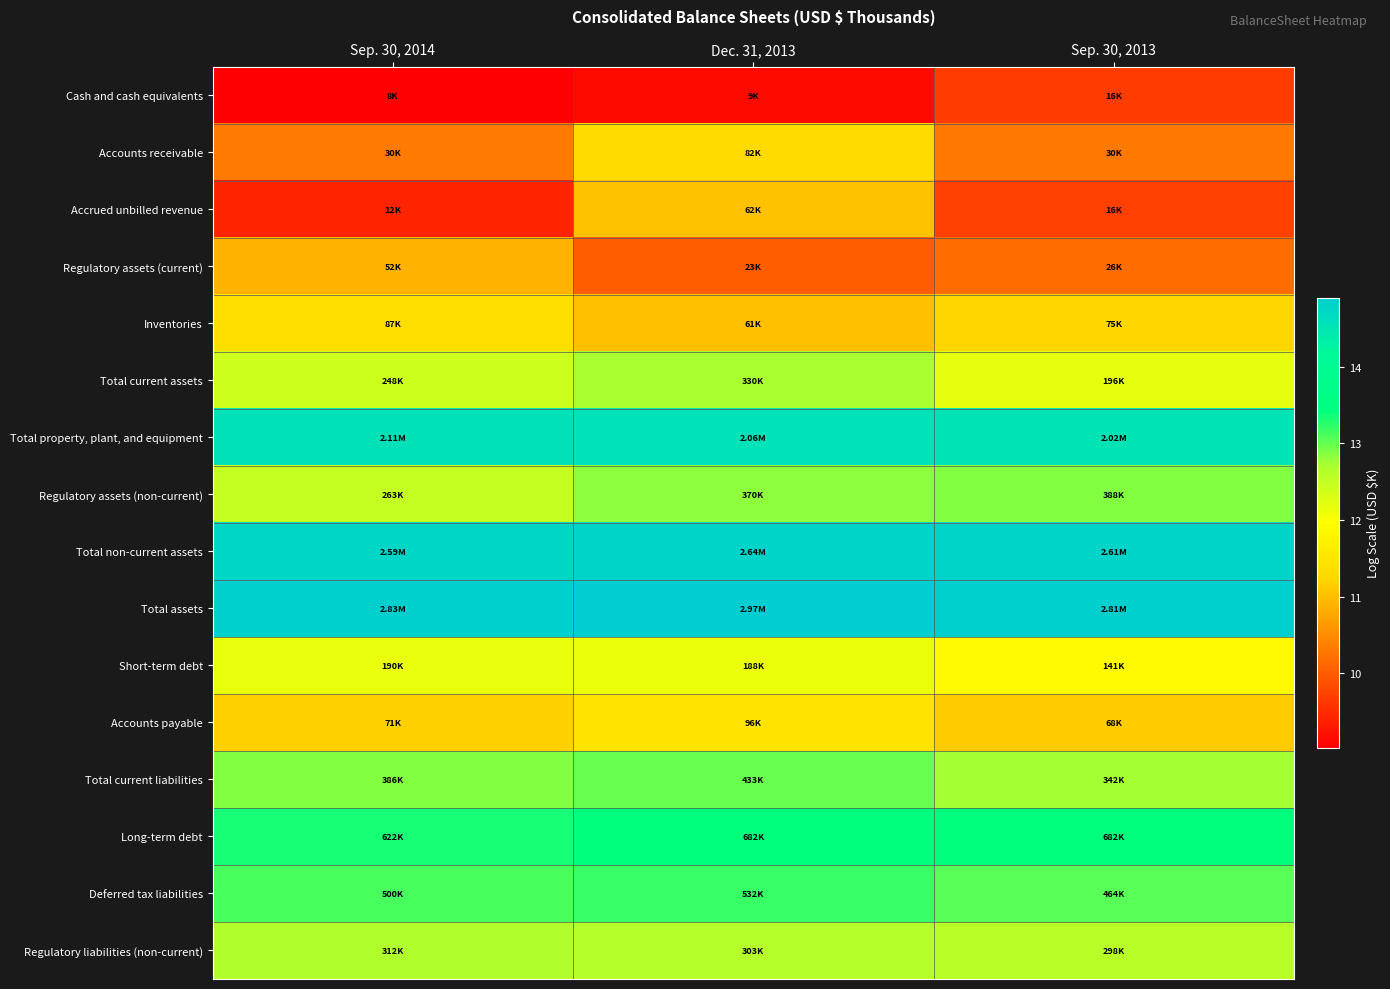

How many series are shown in this chart?

16